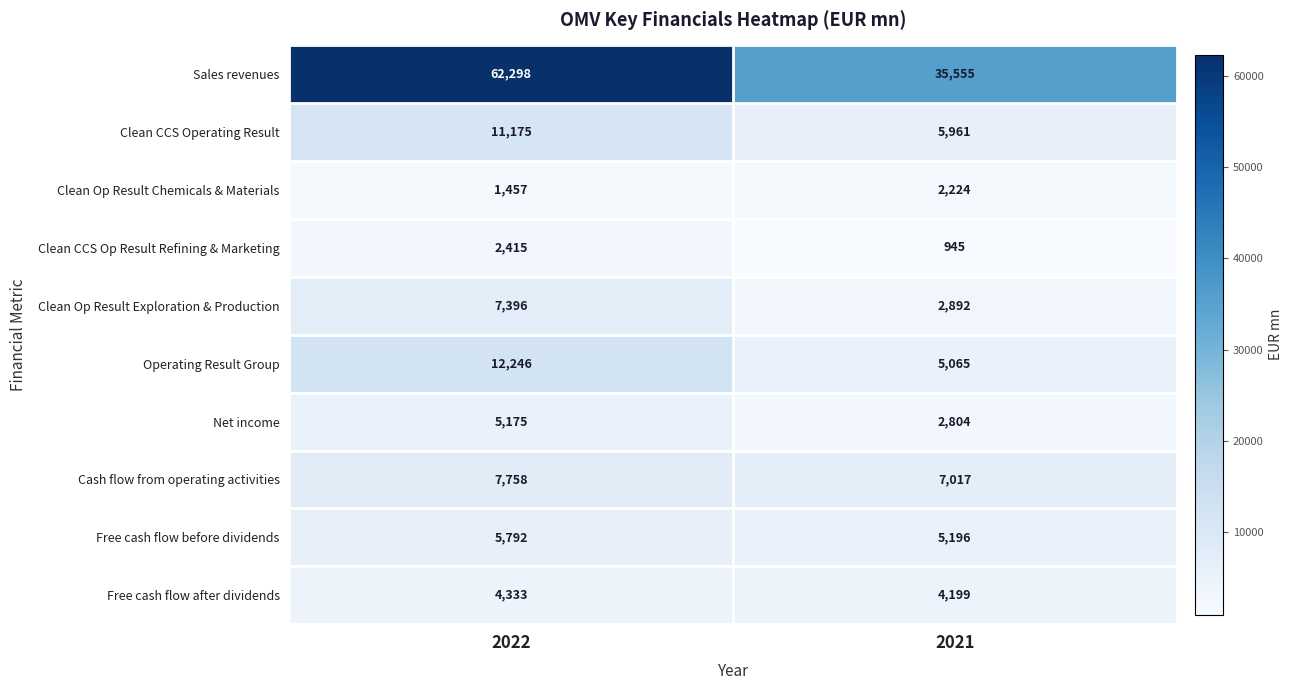

What is the approximate value of Free cash flow before dividends at 2021, to the nearest 100?

5200